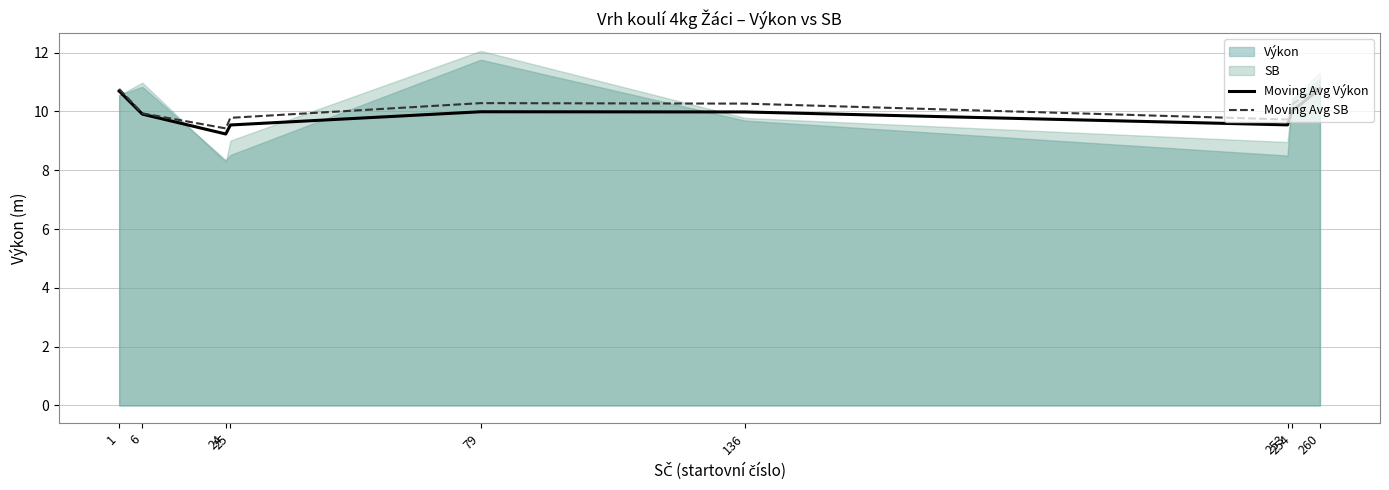

In Moving Avg Výkon, how many points are higher than both neighbors (excluding endpoints)?

1